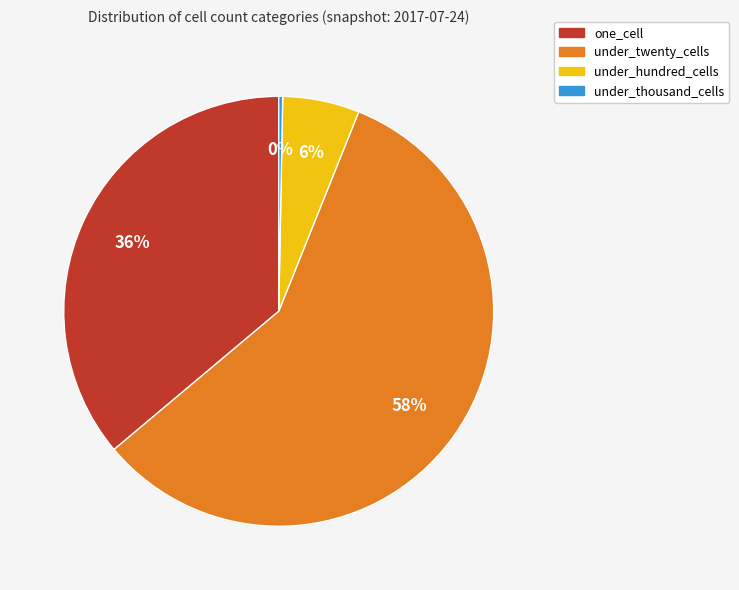

What is the smallest slice in the pie chart?

under_thousand_cells